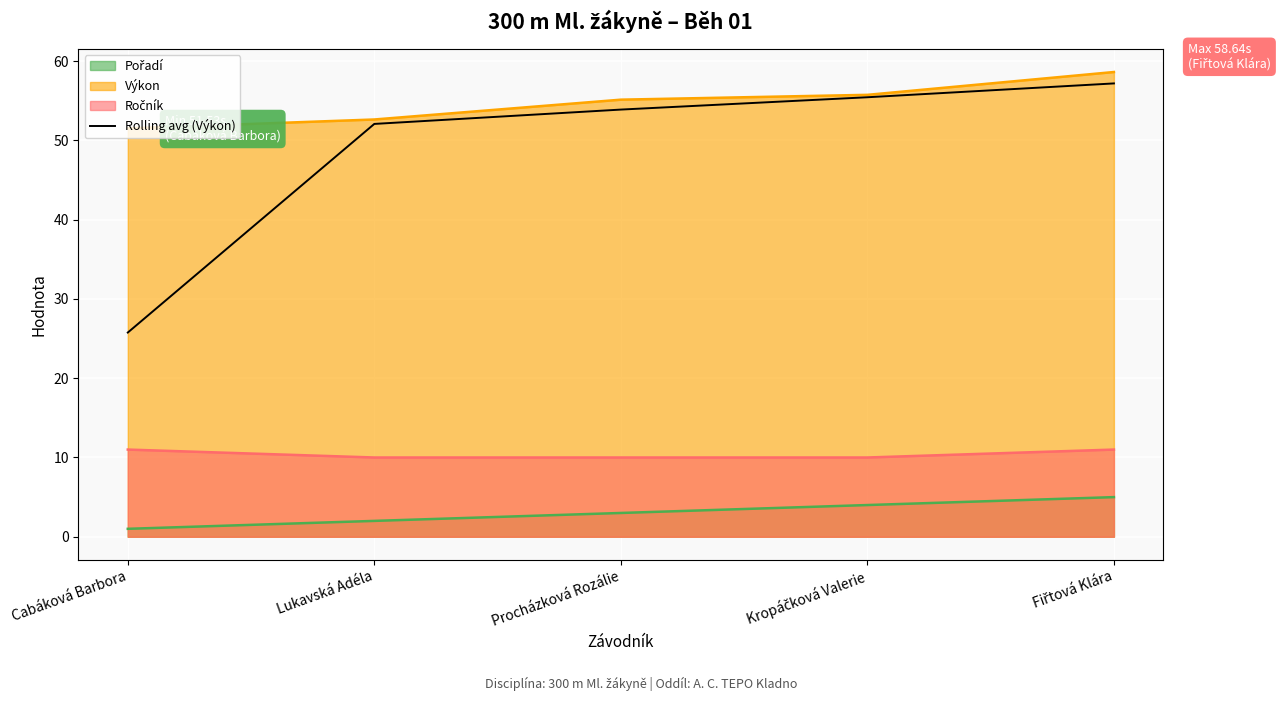

Which series has the widest spread of values?

Rolling avg (Výkon)